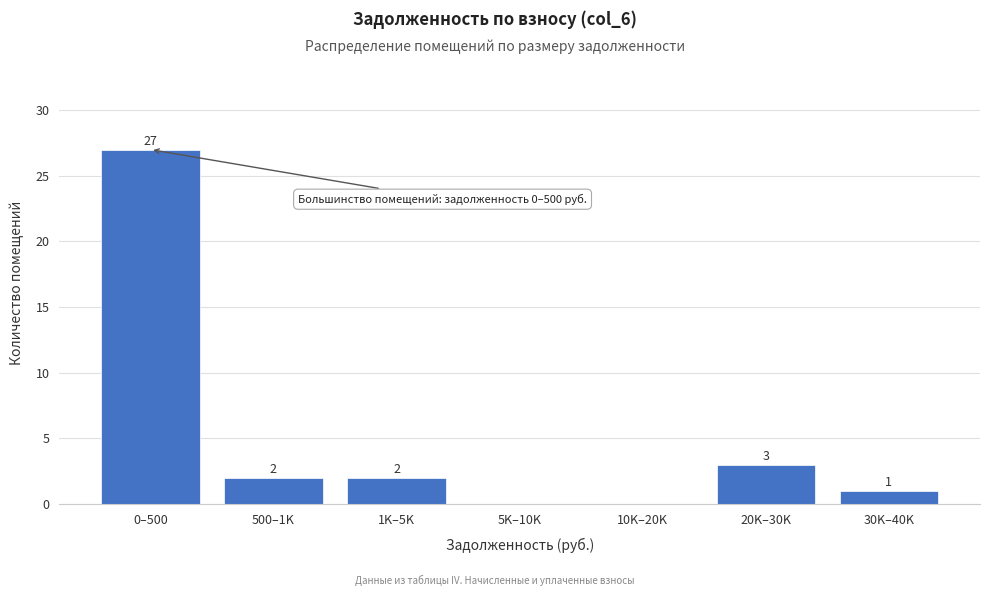

Reading left to right, list all the values displayed in this chart.

0–500=27	500–1K=2	1K–5K=2	5K–10K=0	10K–20K=0	20K–30K=3	30K–40K=1